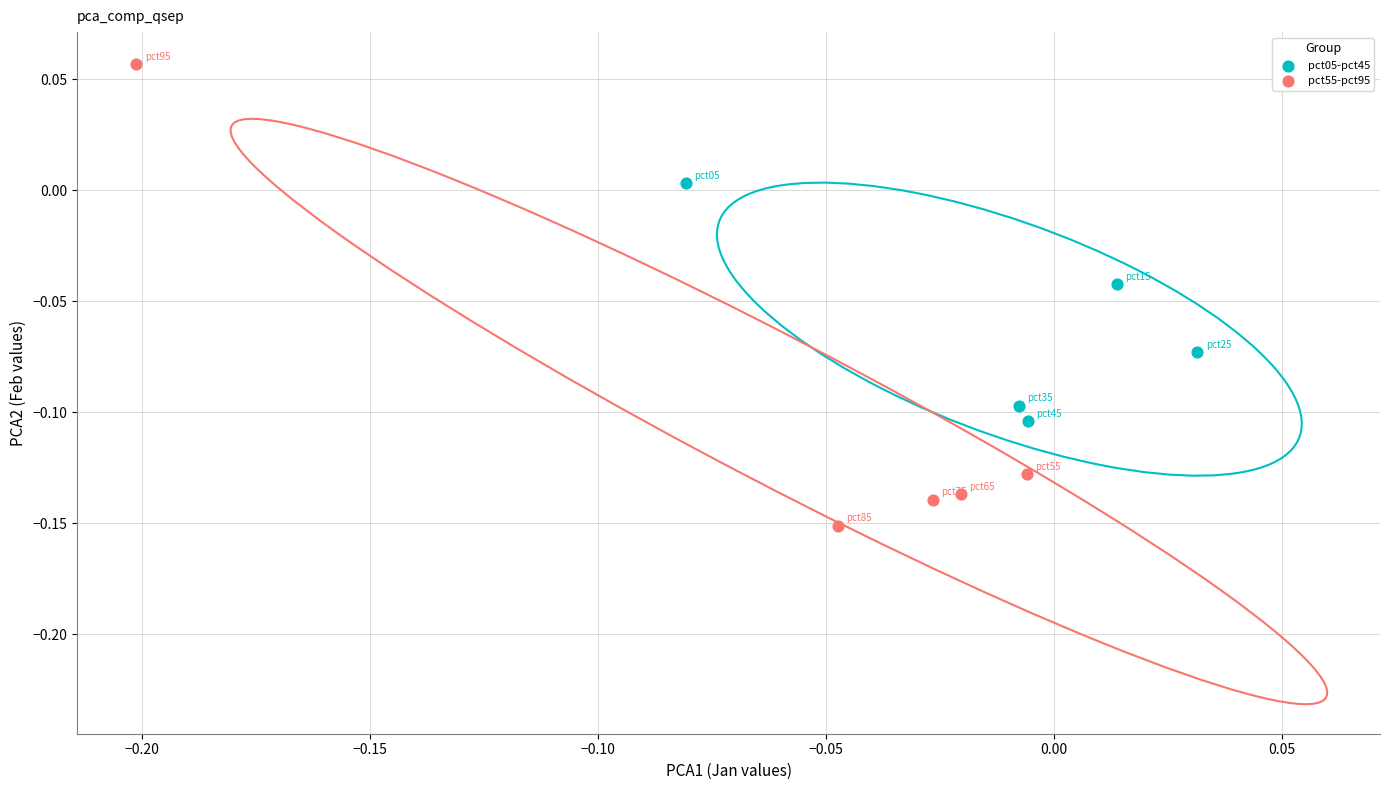

Which series reaches the minimum Y coordinate?

pct55-pct95